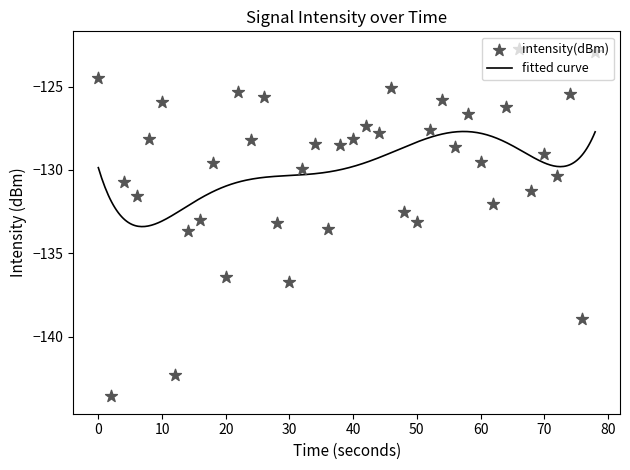

What is the minimum value for fitted curve?

-133.4